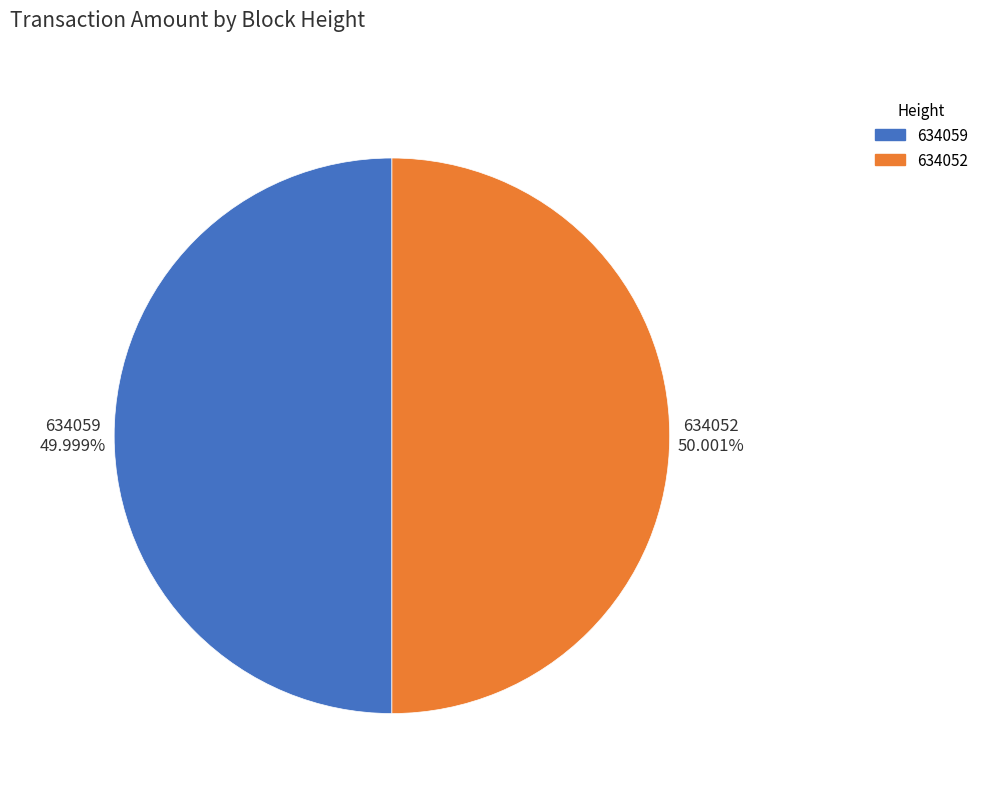

Is it true that 634059 is 58% of the pie?

False